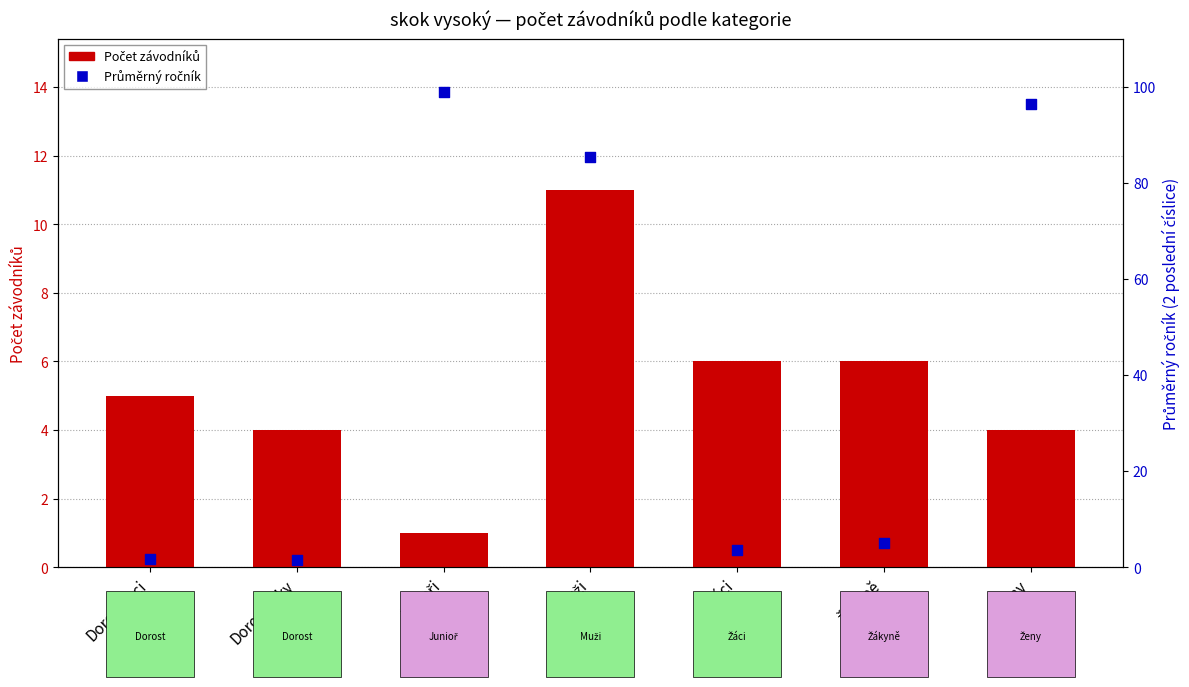

What is the total value across all series at Dorostenci?

6.8